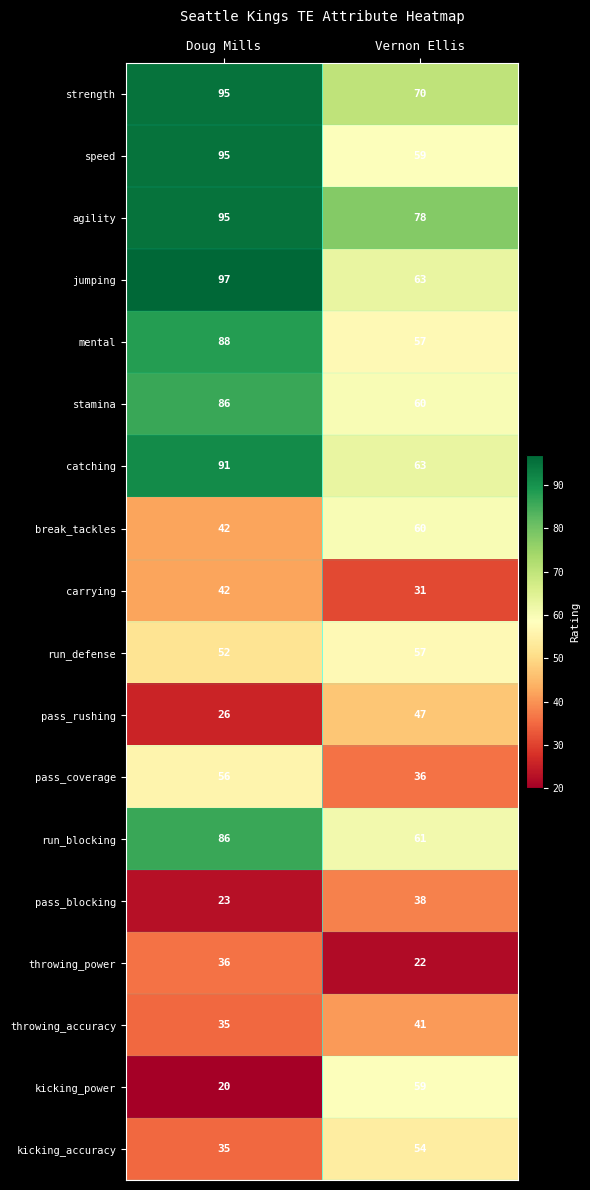

What is the maximum value shown in the chart?

97